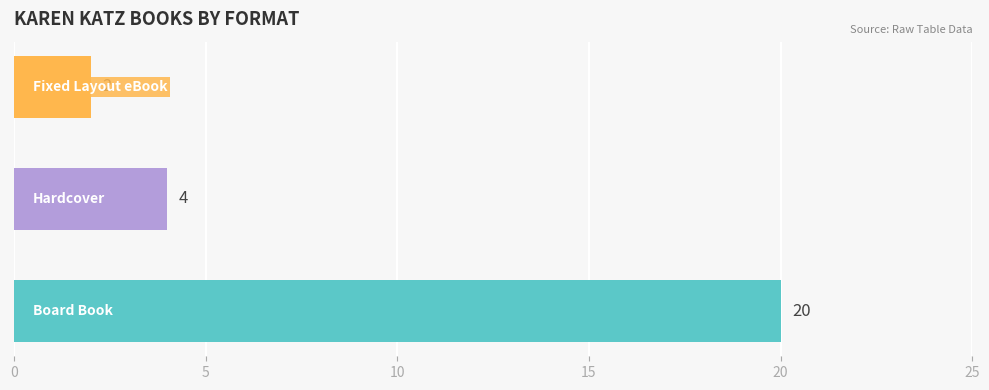

Count the values in the range 2 to 20.

3